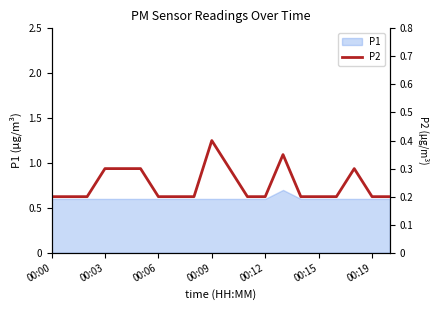

Is it true that P1 equals 0.6 at 00:09?

True